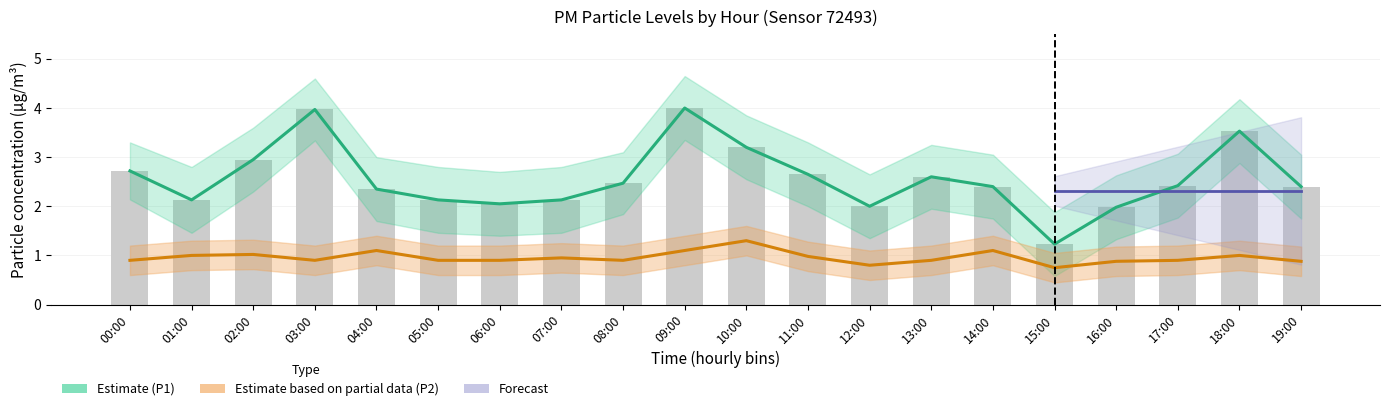

What position from the left is 05:00?

6